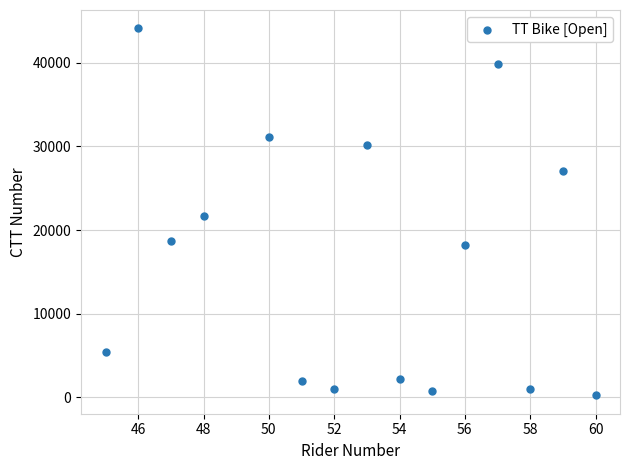

What is the range of X values (max minus min)?

15